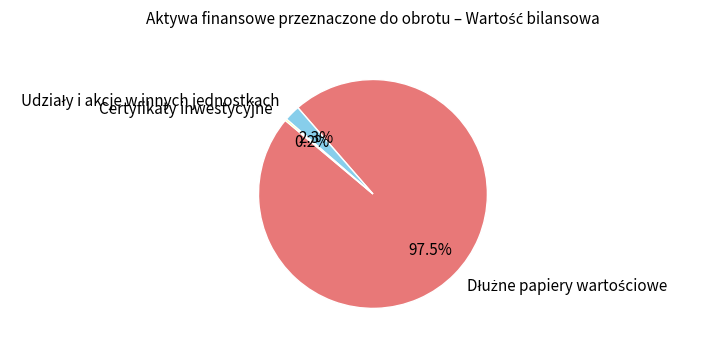

Is there a majority slice in this chart?

Yes